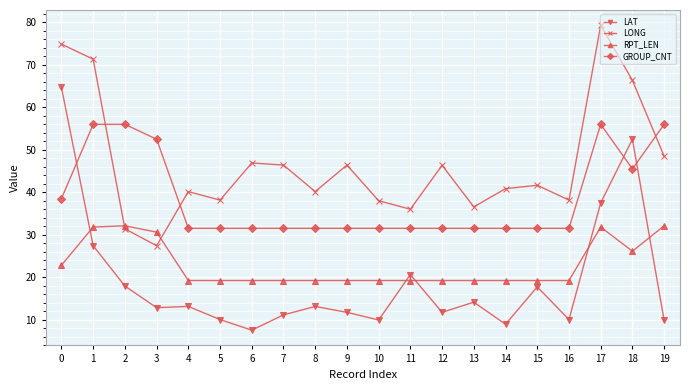

At which category is the sum across all series the highest?

17